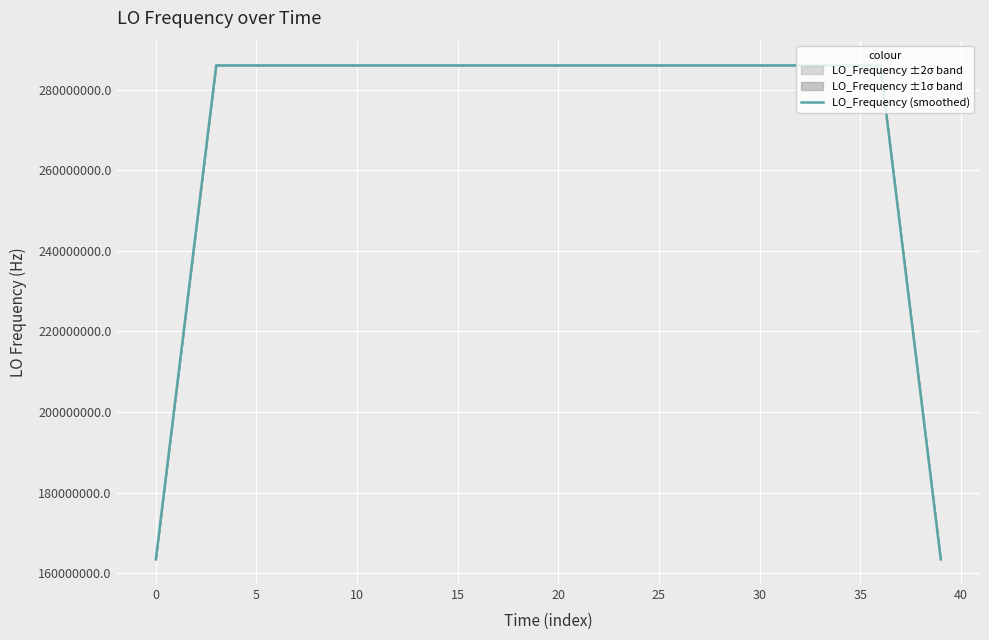

True or false: the data shows 389408836.4 at 5.

False